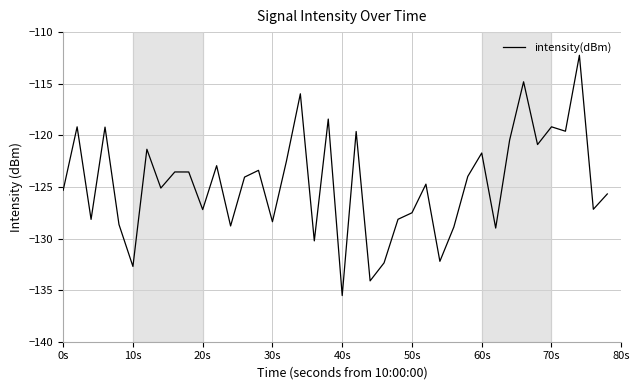

What is the difference between the maximum and minimum values?

23.3